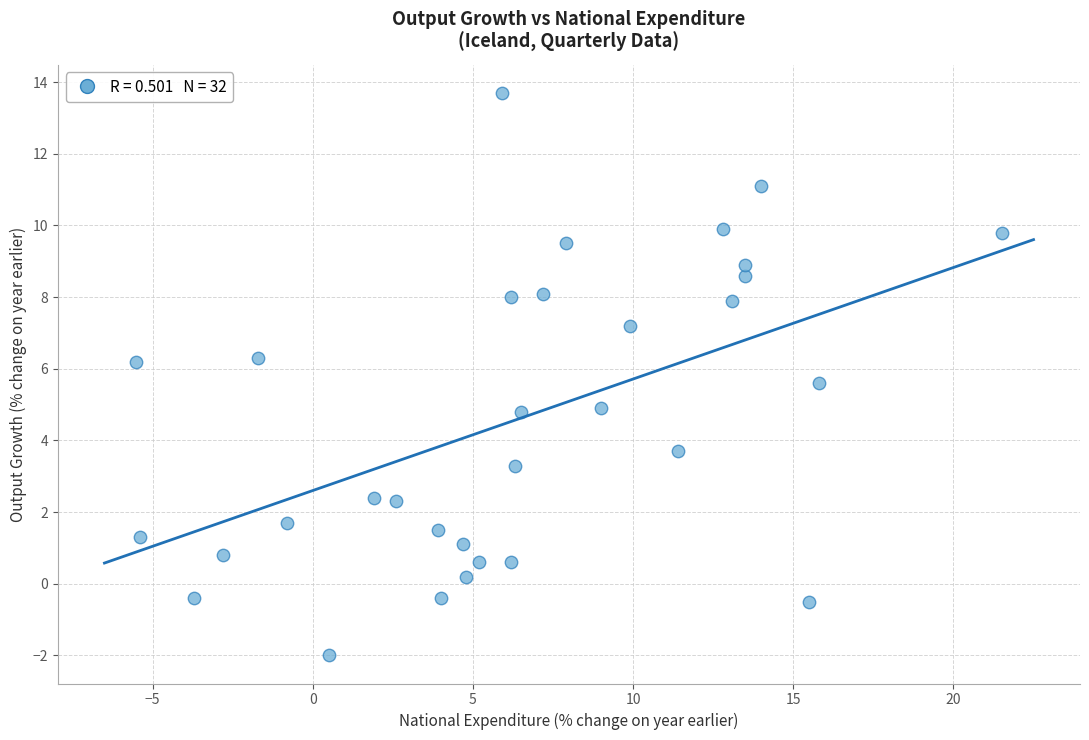

What is the range of Y values (max minus min)?

15.7